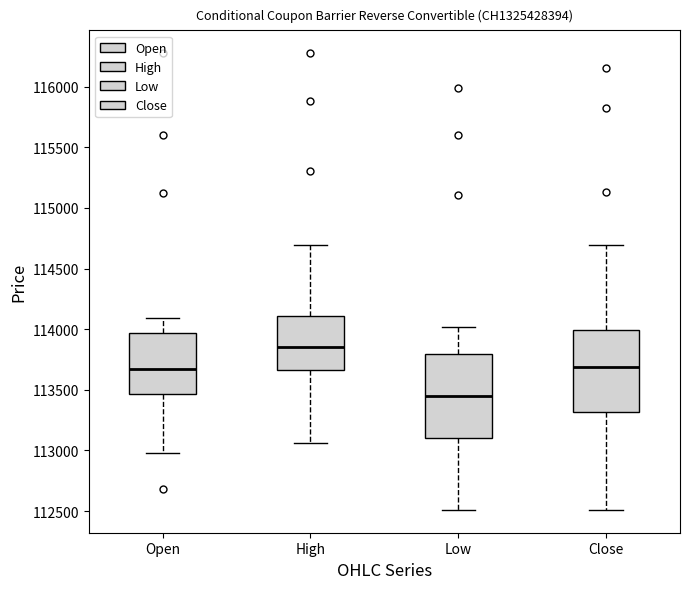

Reading left to right, read every box against the y-axis: the position of its median line, the range the box covers, and the ends of its whiskers. The values are not printed on the chart, so give them approximately, as read against the axis.

Open: median 113700, box 113450 to 113950, whiskers 113000 to 114100
High: median 113850, box 113650 to 114100, whiskers 113050 to 114700
Low: median 113450, box 113100 to 113800, whiskers 112500 to 114000
Close: median 113700, box 113300 to 114000, whiskers 112500 to 114700